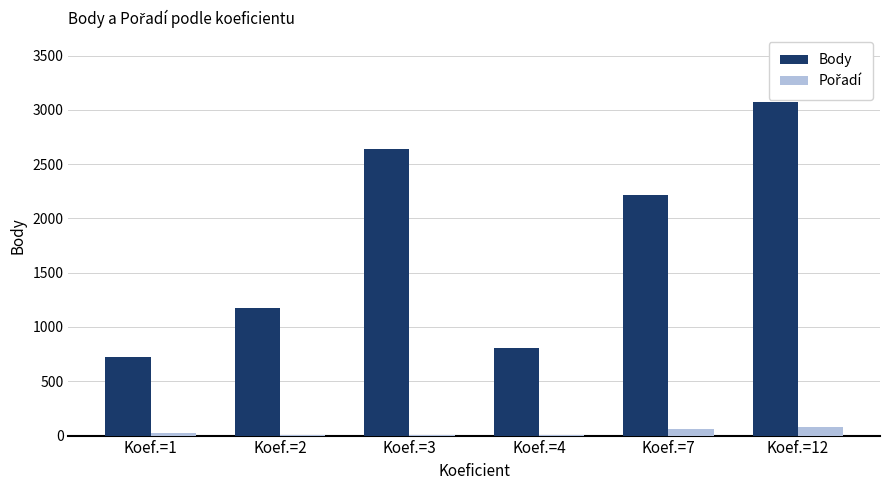

How many groups of bars are there?

6